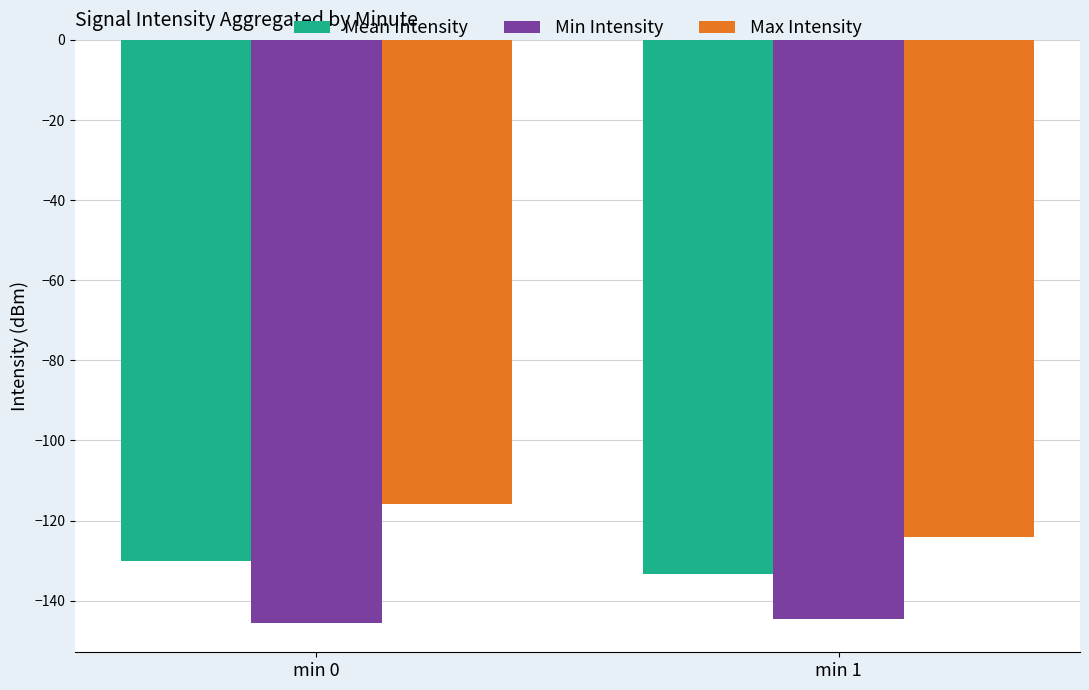

Is the value of Max Intensity at min 0 greater than the value of Min Intensity at min 0?

Yes